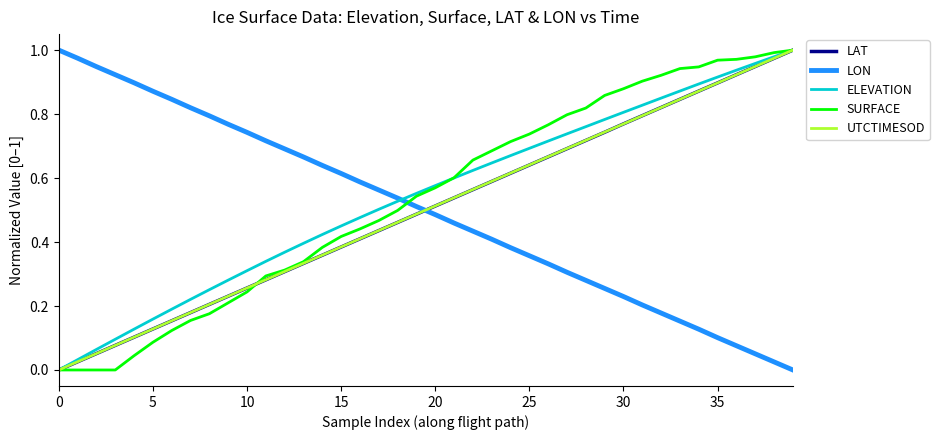

True or false: SURFACE and LON intersect in this chart.

True